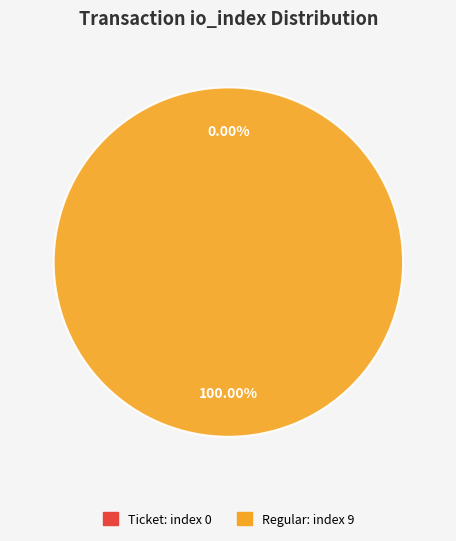

Is it true that Ticket (tx index 0) is 0% of the pie?

True